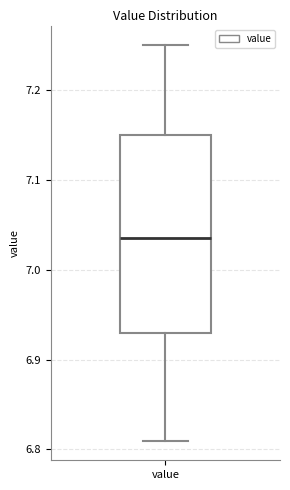

Read this box plot against the y-axis: the position of the median line, the range covered by the box, and the ends of both whiskers. The values are not printed on the chart, so give them approximately, as read against the axis.

median 7.04, box 6.93 to 7.15, whiskers 6.81 to 7.25